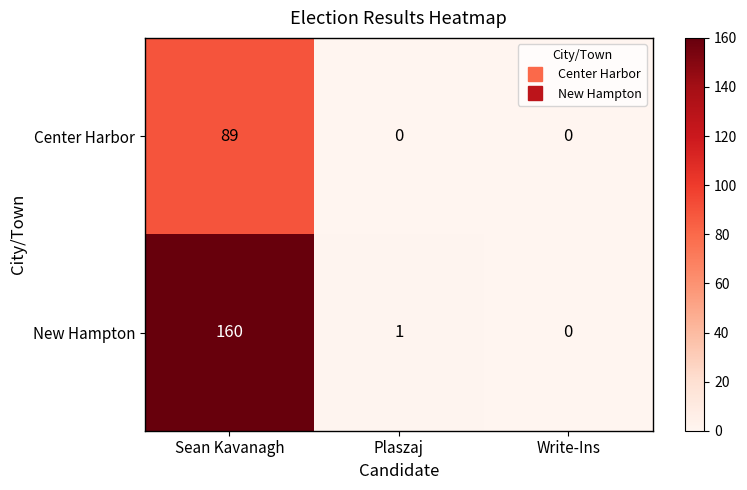

What is the spread (max minus min) of values at Sean Kavanagh?

71